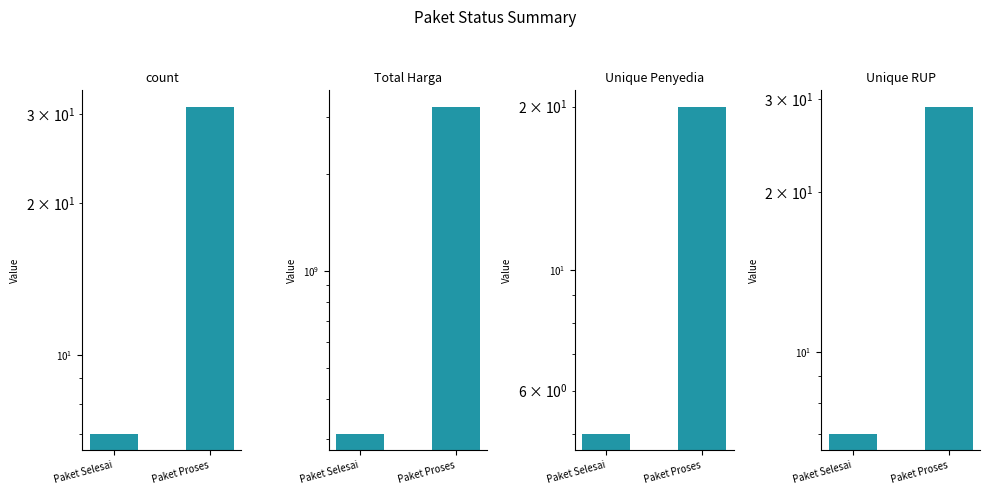

Is it true that count equals 19 at Paket Proses?

False